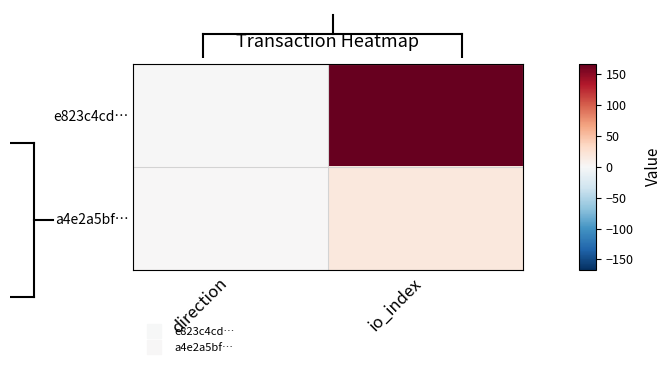

Which label corresponds to the largest value in the chart?

io_index